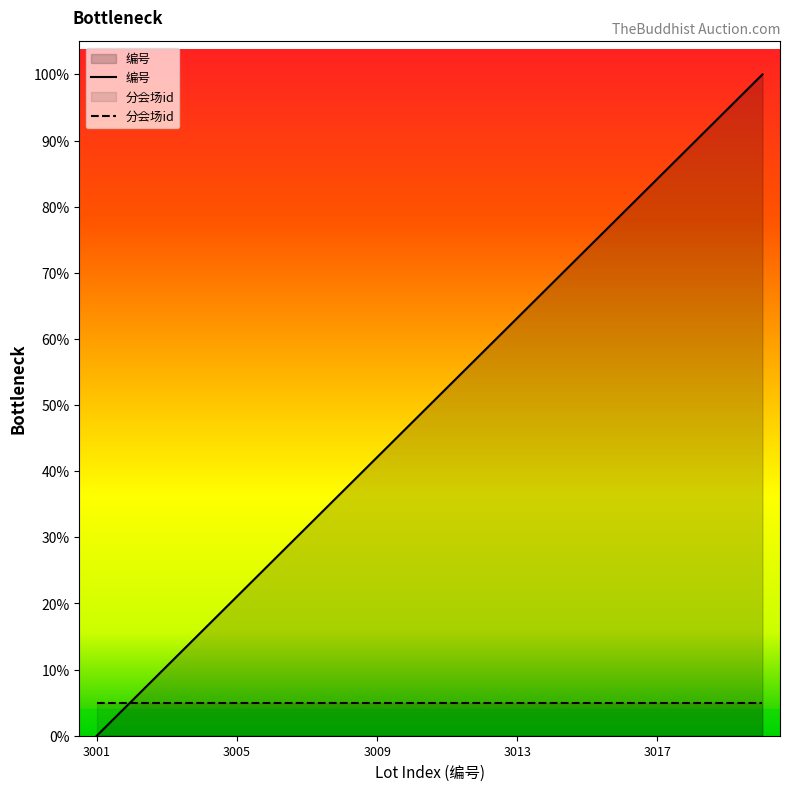

List the labels in order of value, smallest first.

3001, 3002, 3003, 3004, 3005, 3006, 3007, 3008, 3009, 3010, 3011, 3012, 3013, 3014, 3015, 3016, 3017, 3018, 3019, 3020